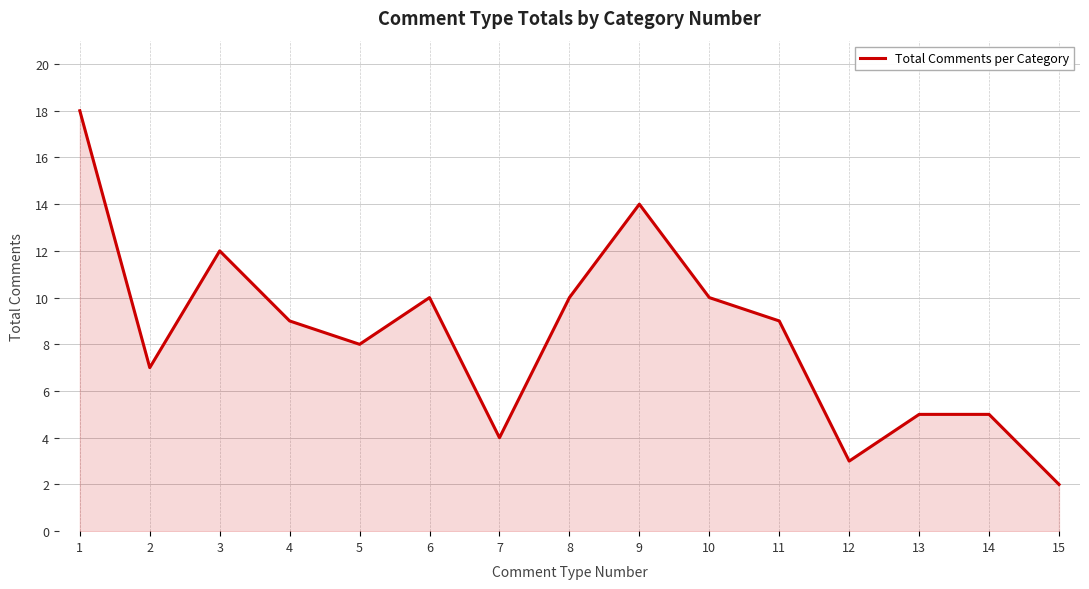

Reading left to right, extract all data points from this chart.

1=18	2=7	3=12	4=9	5=8	6=10	7=4	8=10	9=14	10=10	11=9	12=3	13=5	14=5	15=2